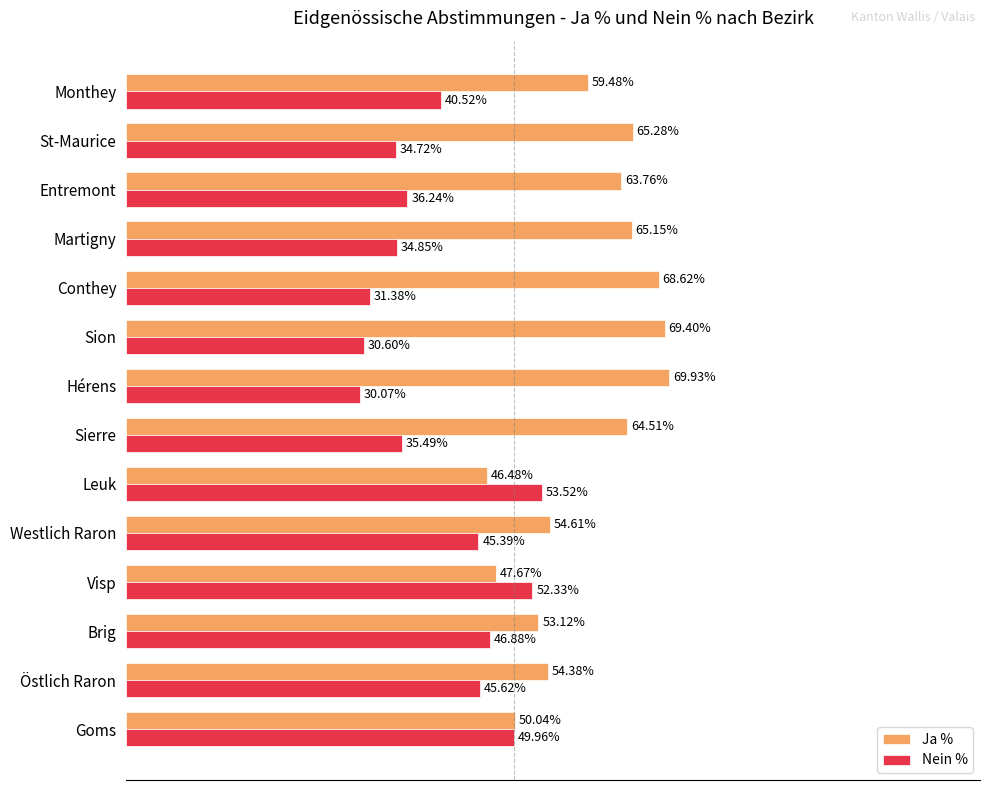

Which category has the highest value across all series?

Hérens